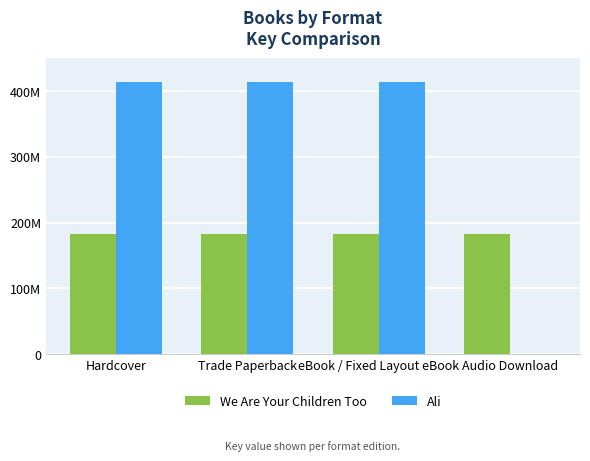

What are all the series names shown in the legend?

We Are Your Children Too, Ali